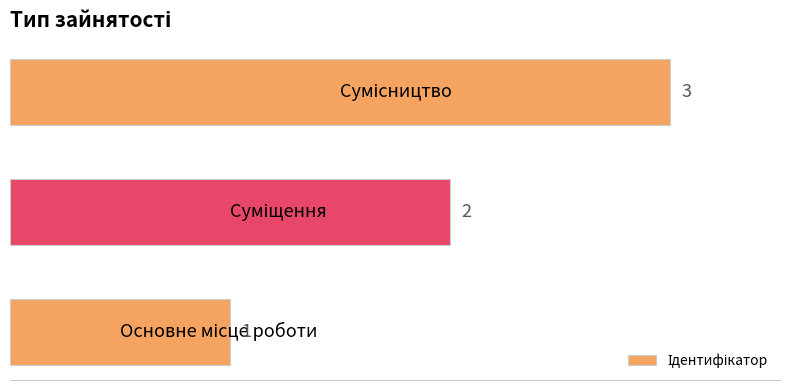

What is the maximum value shown in the chart?

3